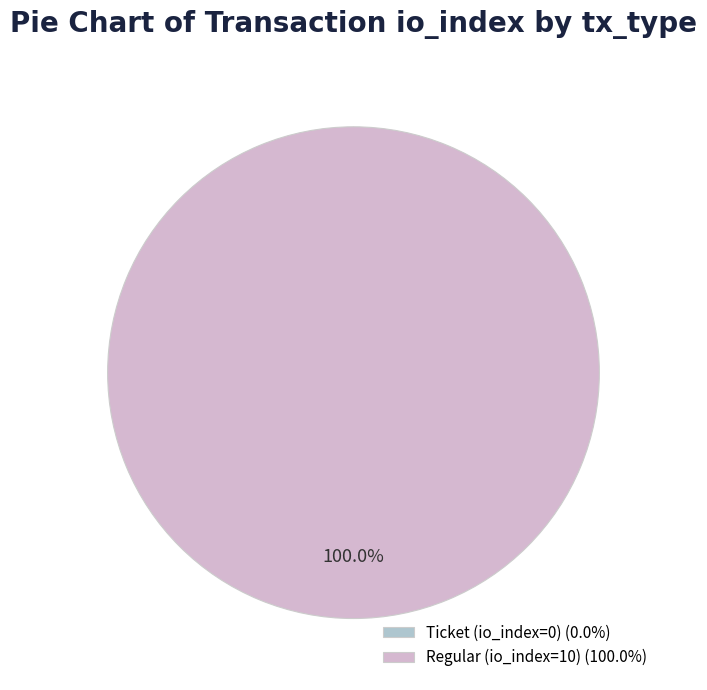

What percentage is the Regular (io_index=10) slice, to the nearest percent?

100%